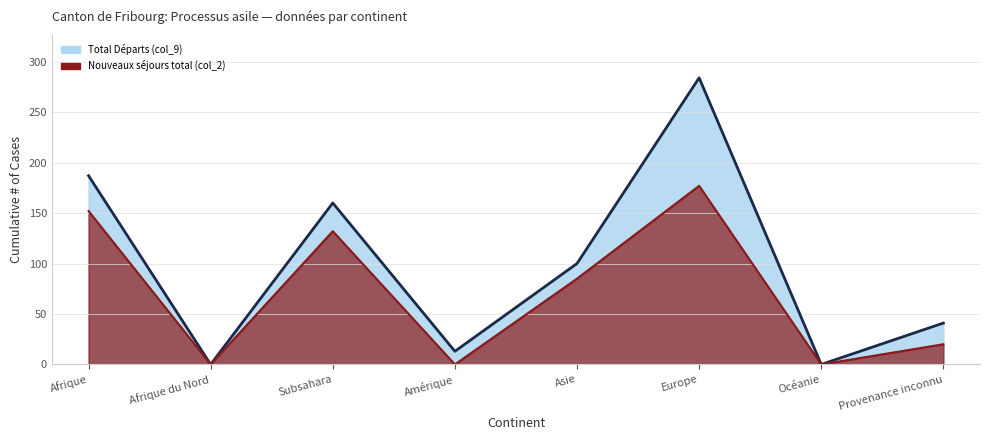

True or false: Total Départs (col_9) (line) has more than 2 interior local peaks.

False